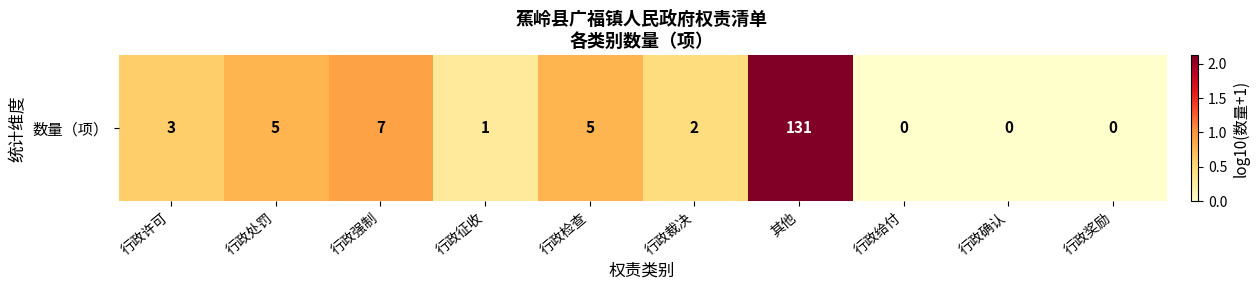

Rank the categories by value from lowest to highest.

行政给付, 行政确认, 行政奖励, 行政征收, 行政裁决, 行政许可, 行政处罚, 行政检查, 行政强制, 其他